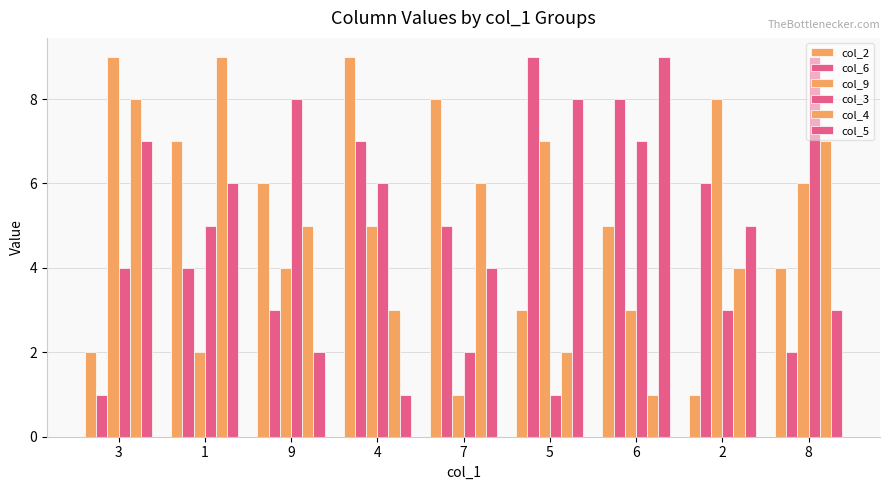

How many data points in col_4 are less than 5?

4